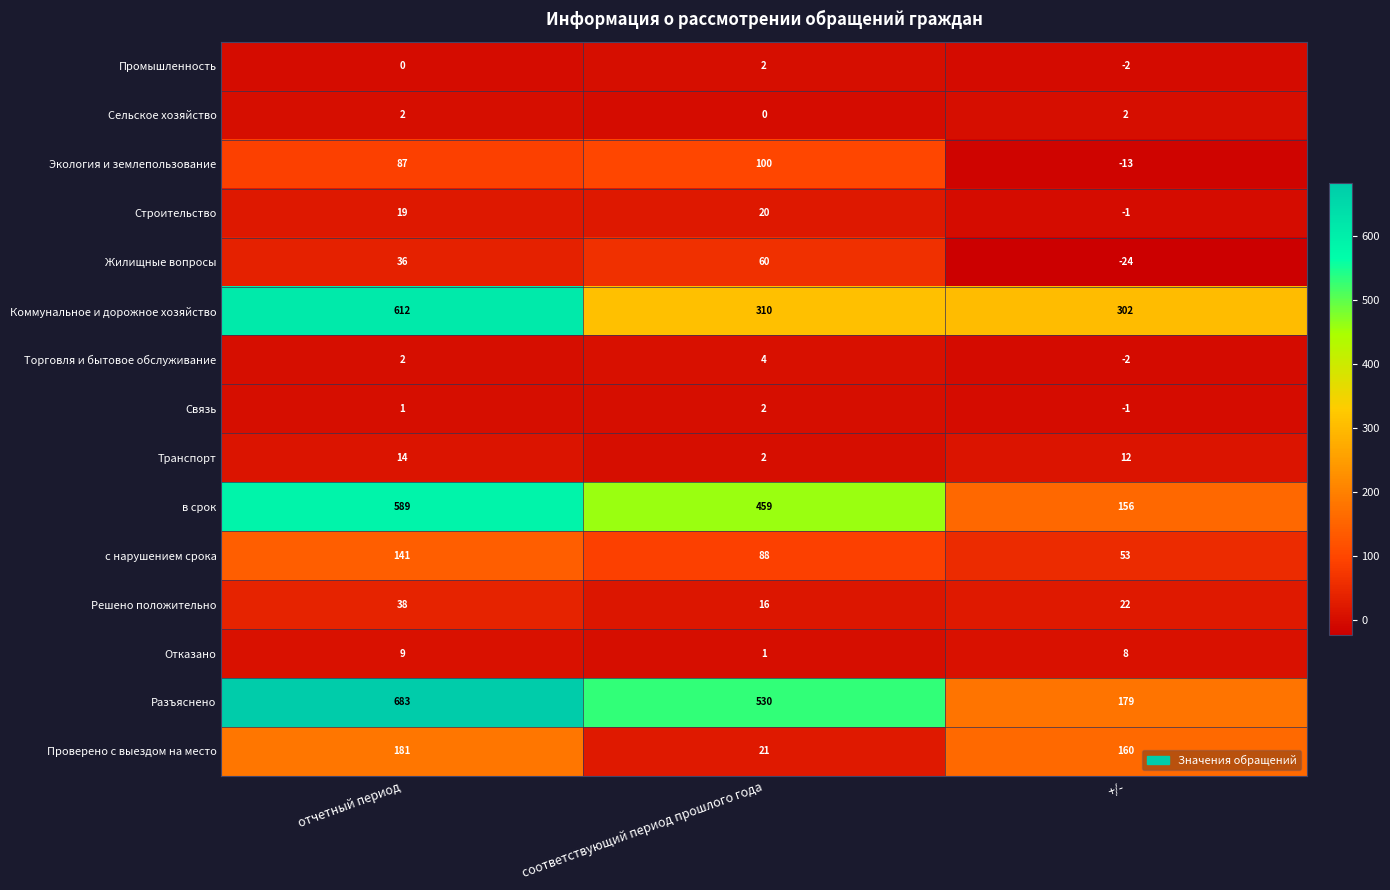

What is the difference between the highest and lowest values at отчетный период?

683